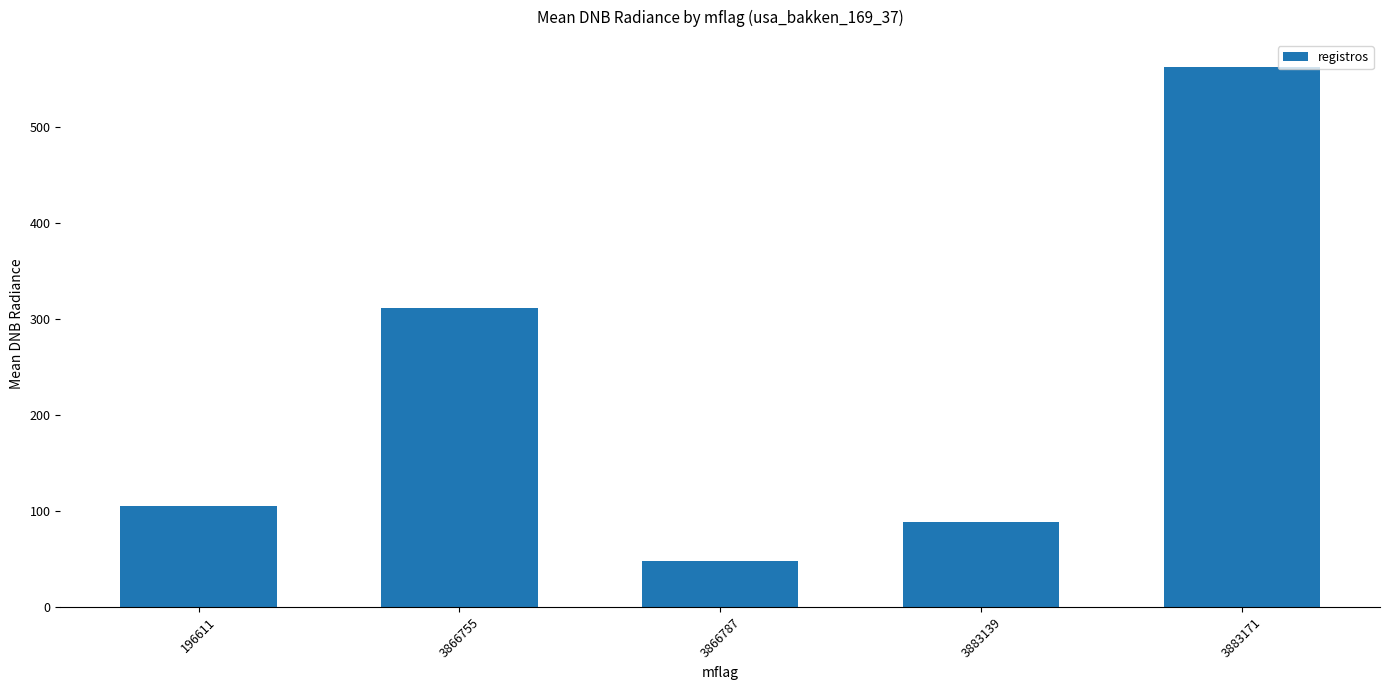

At which label is the value closest to 305?

3866755